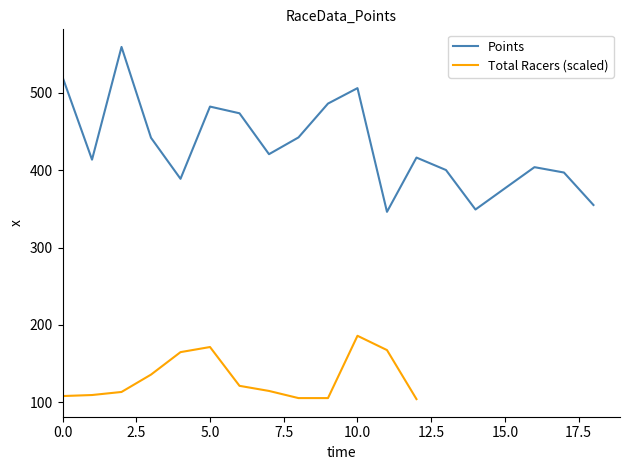

The value of Points at 15.0 is 552.3. True or false?

False